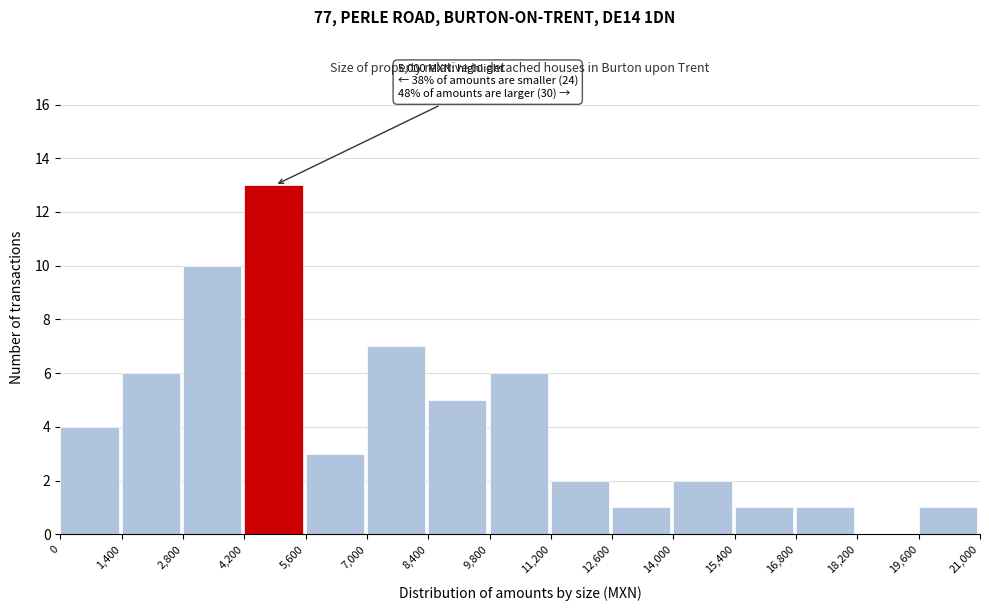

Over which range of the x-axis is the bar tallest?

4,200 to 5,600